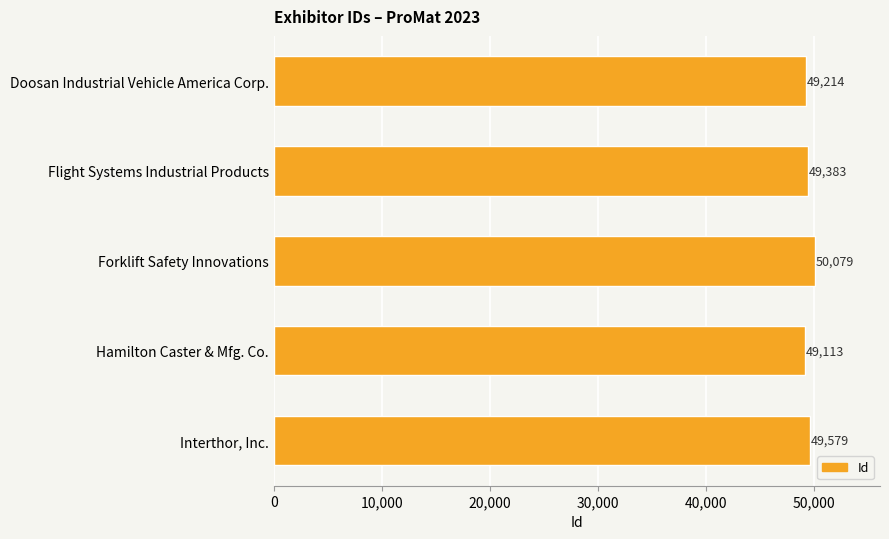

Reading top to bottom, transcribe all the data shown in this chart.

49214	49383	50079	49113	49579